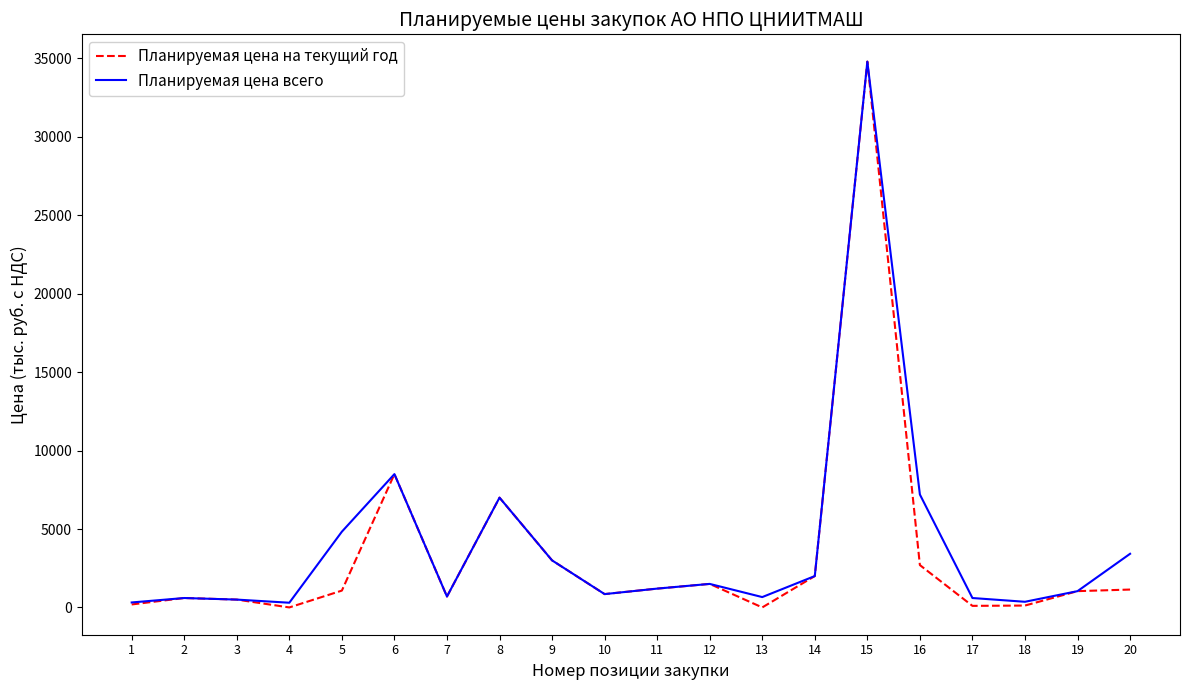

What is the maximum value for Планируемая цена на текущий год?

34800.0